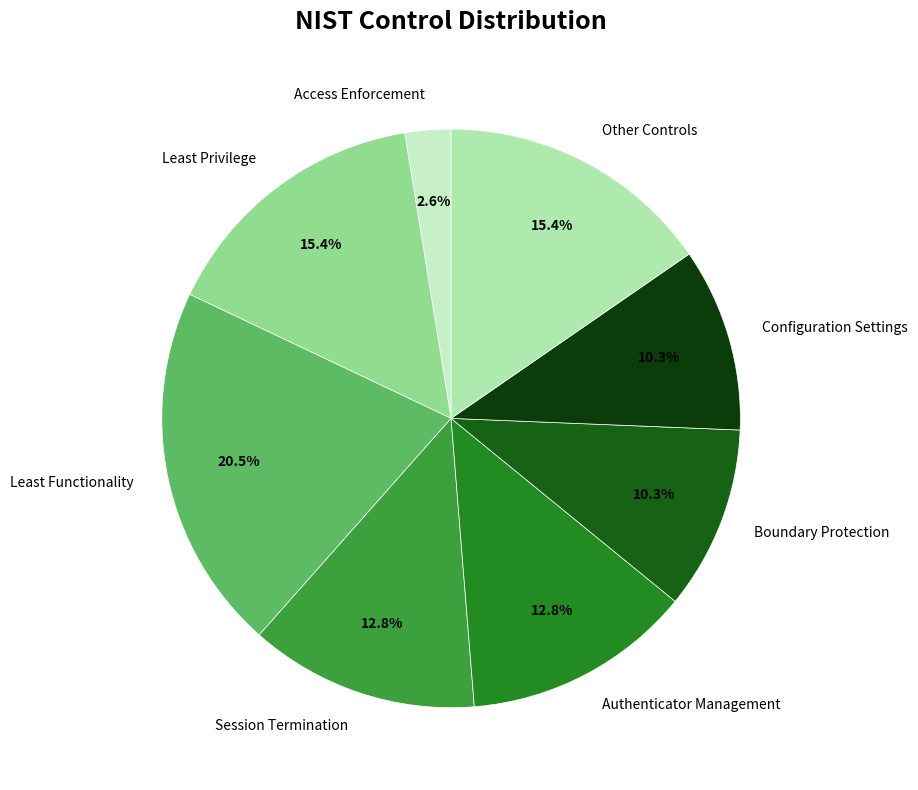

Which has a higher value, Authenticator Management or Least Privilege?

Least Privilege